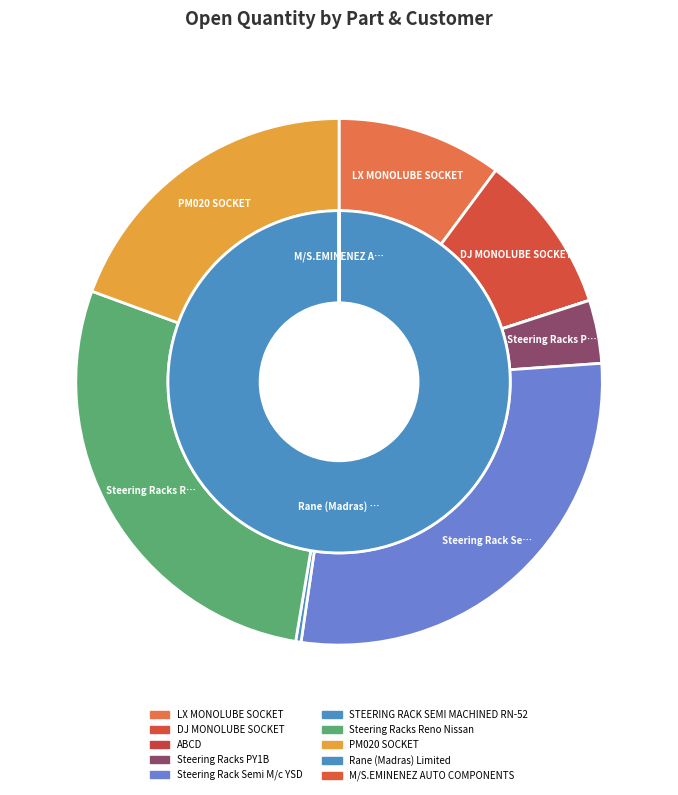

To the nearest percent, what is the combined percentage of STEERING RACK SEMI MACHINED RN-52 and DJ MONOLUBE SOCKET?

10%